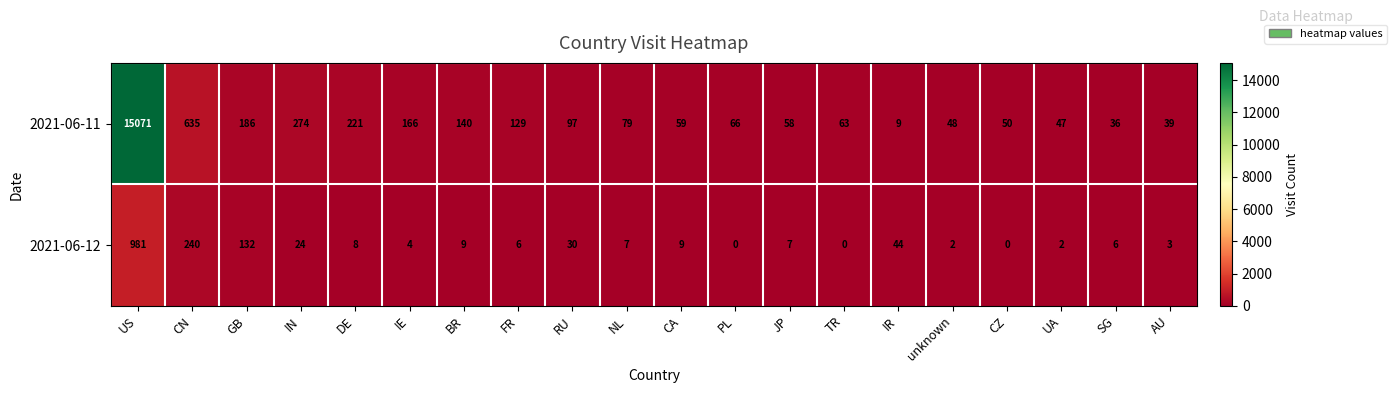

Which series has the largest total across all categories?

2021-06-11